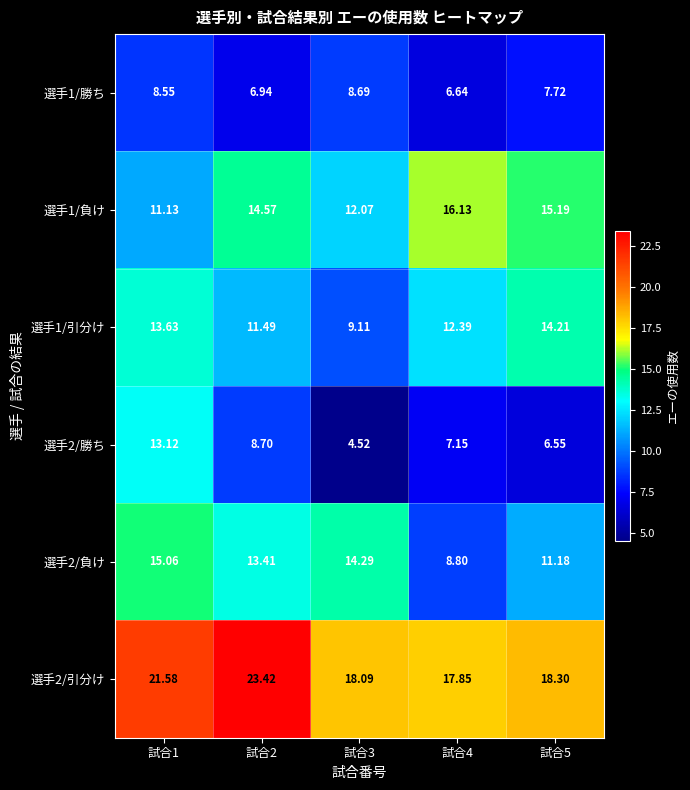

Is the value of 選手2/引分け at 試合5 greater than the value of 選手2/勝ち at 試合5?

Yes